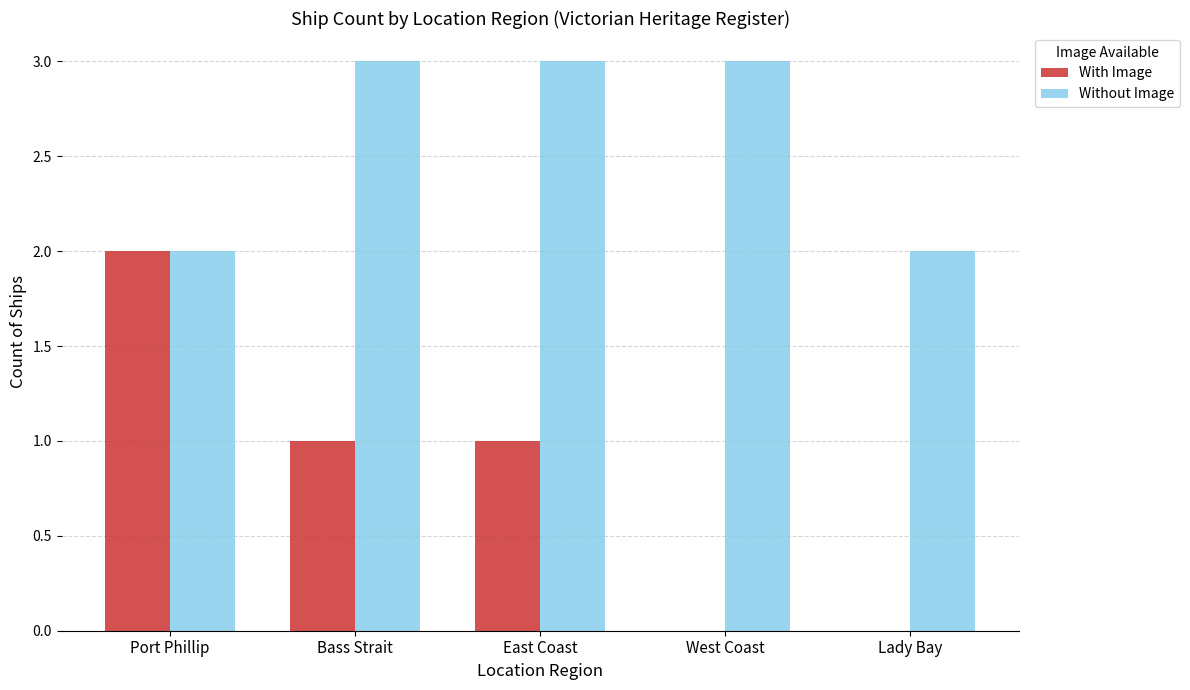

Is it true that With Image equals 2 at East Coast?

False